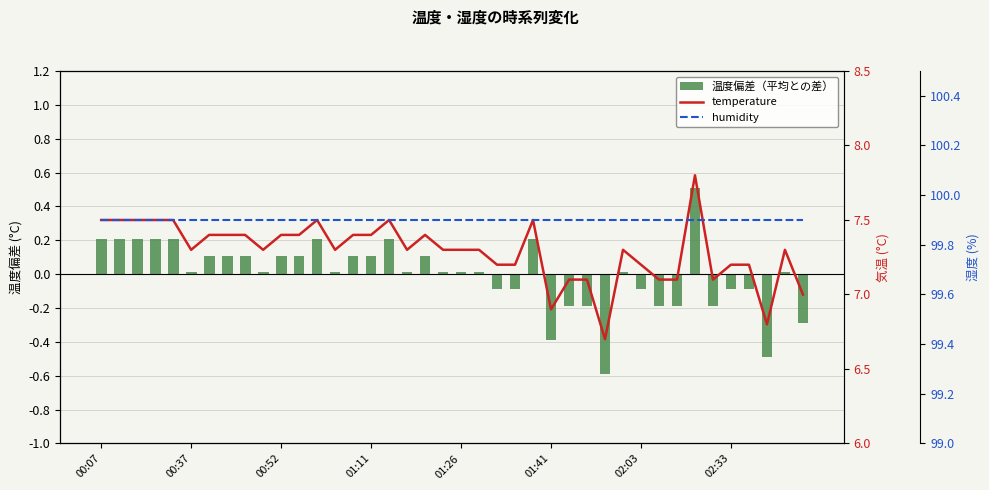

Between 30 and 01:11, which is larger?

01:11